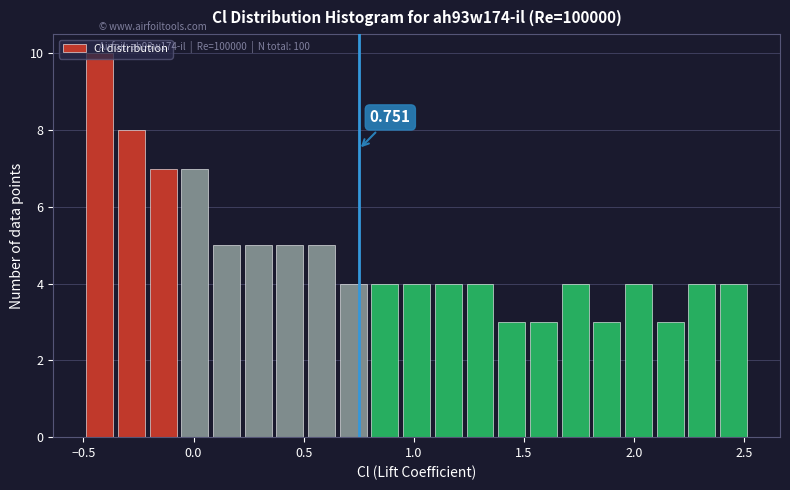

Around what value on the x-axis is the tallest bar? Give the approximate position of its centre, as read against the axis.

-0.45